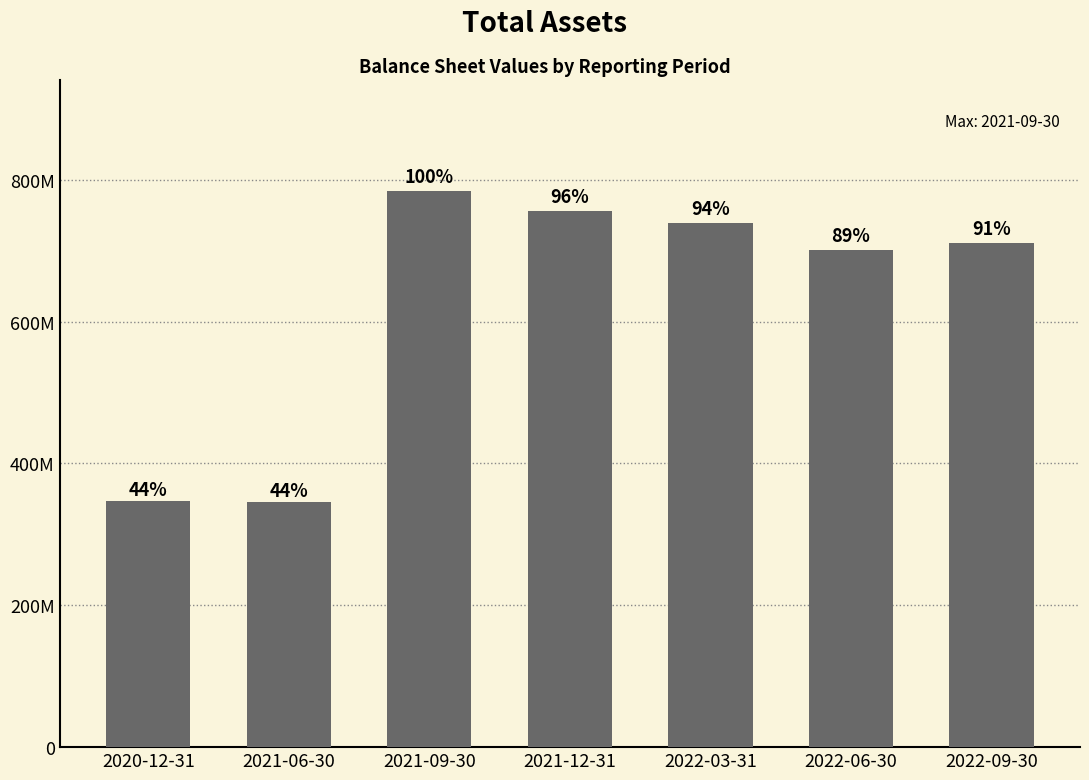

Are the bars horizontal?

No